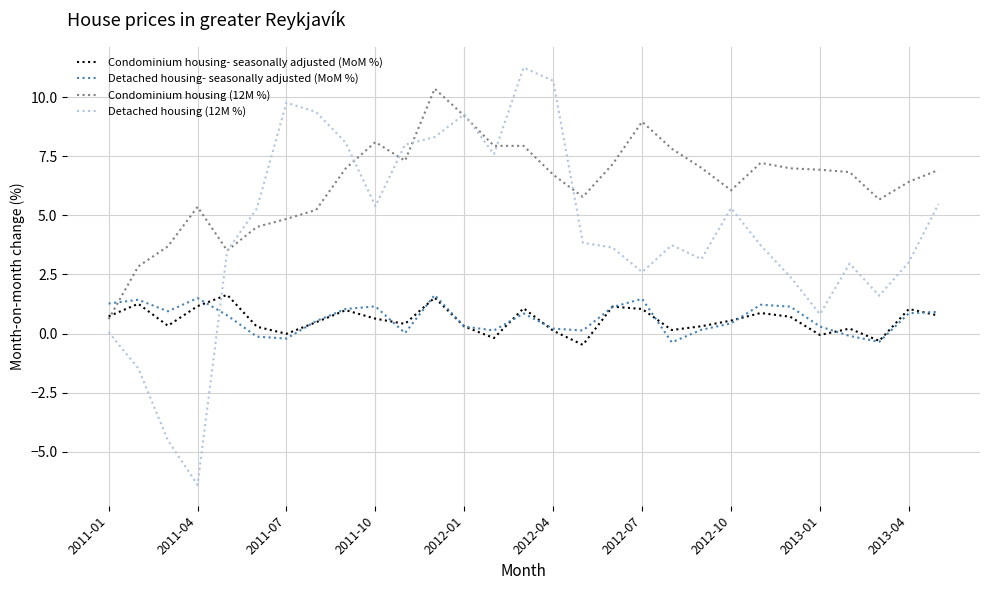

Which series has the largest range (max minus min)?

Detached housing (12M %)